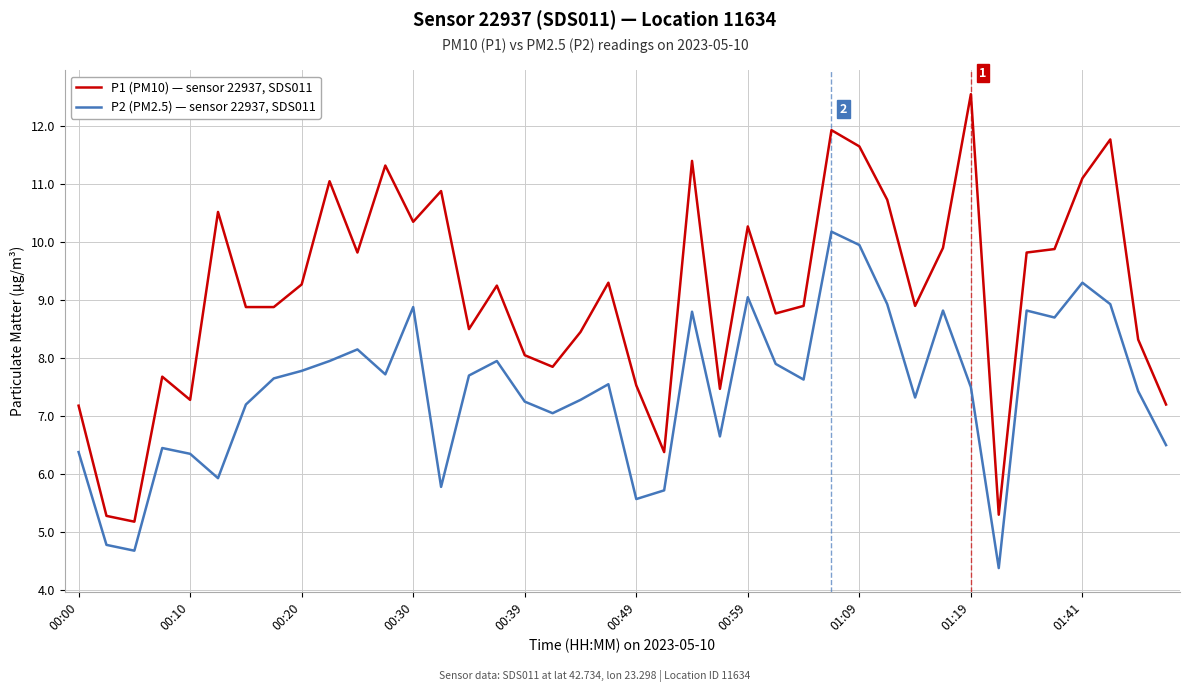

What is the greatest value displayed?

12.6